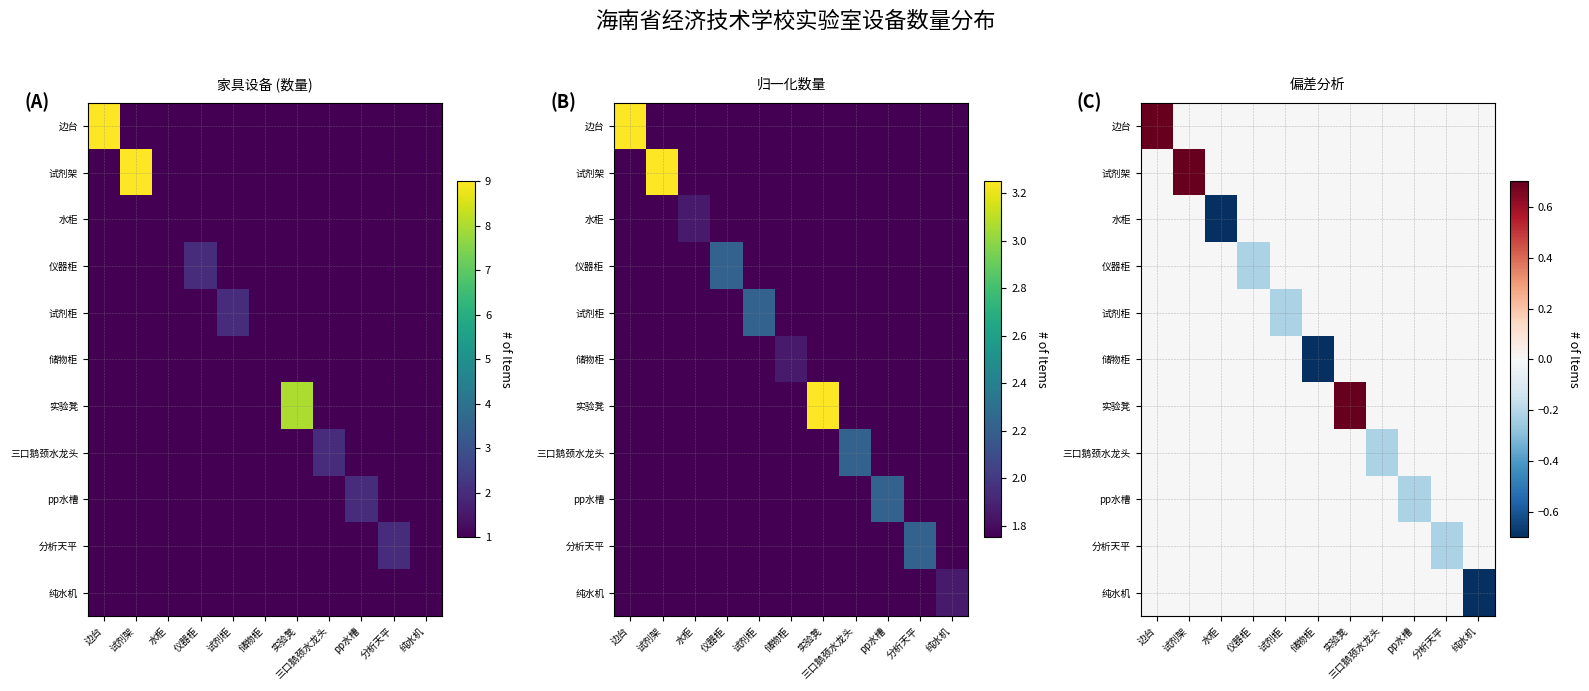

The value of 水柜 at 分析天平 is 0.3. True or false?

False